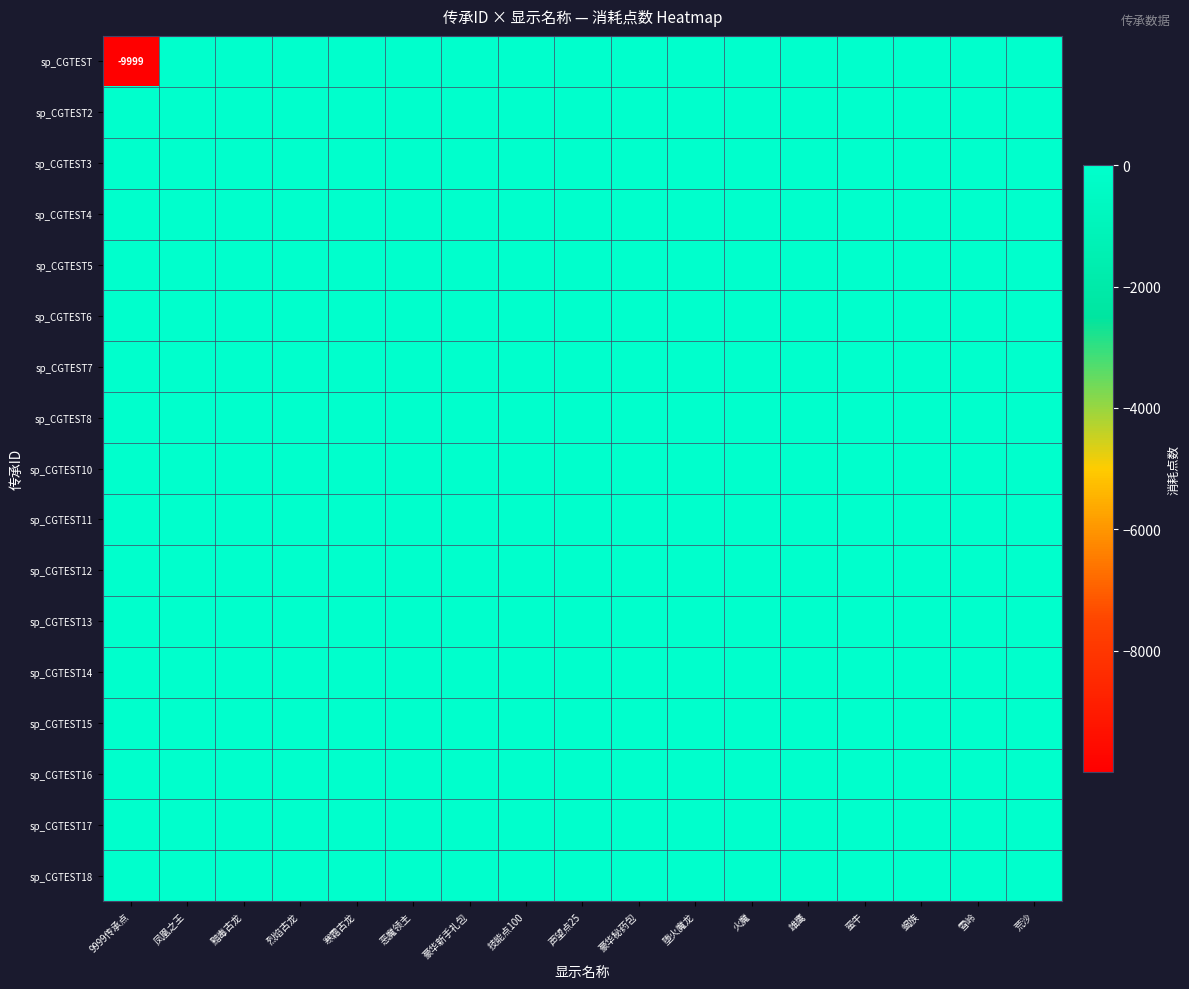

Where is sp_CGTEST17 nearest to the value 0?

9999传承点